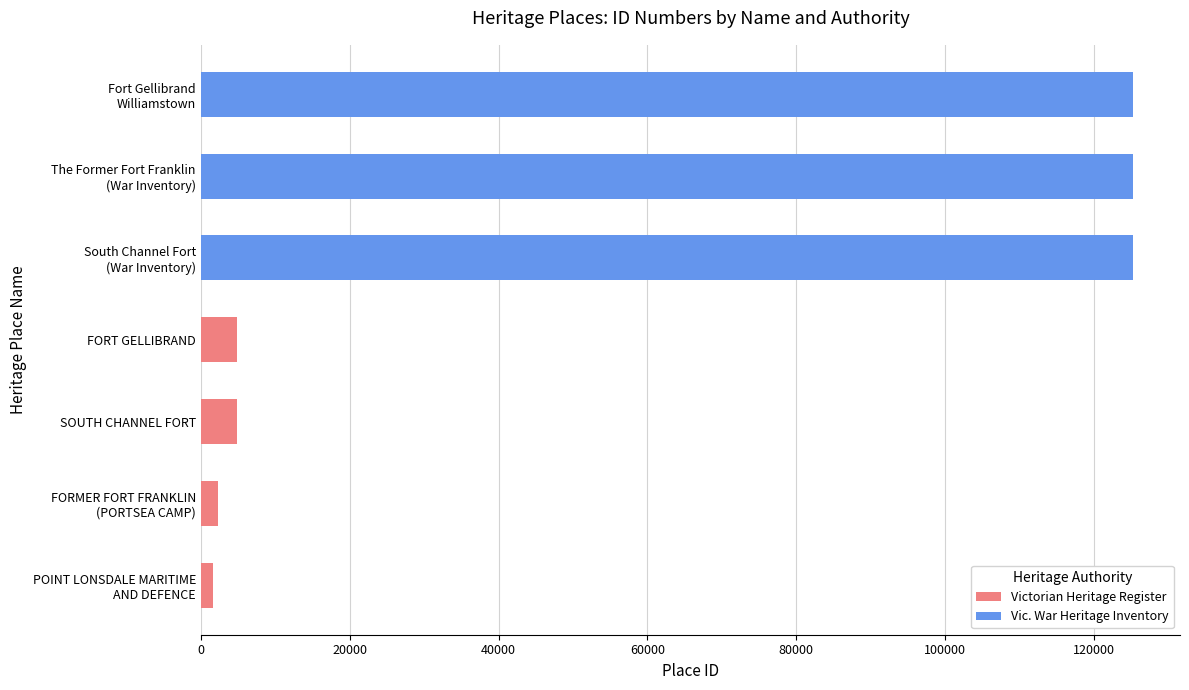

List the labels in order of value, smallest first.

POINT LONSDALE MARITIME
AND DEFENCE, FORMER FORT FRANKLIN
(PORTSEA CAMP), SOUTH CHANNEL FORT, FORT GELLIBRAND, South Channel Fort
(War Inventory), The Former Fort Franklin
(War Inventory), Fort Gellibrand
Williamstown